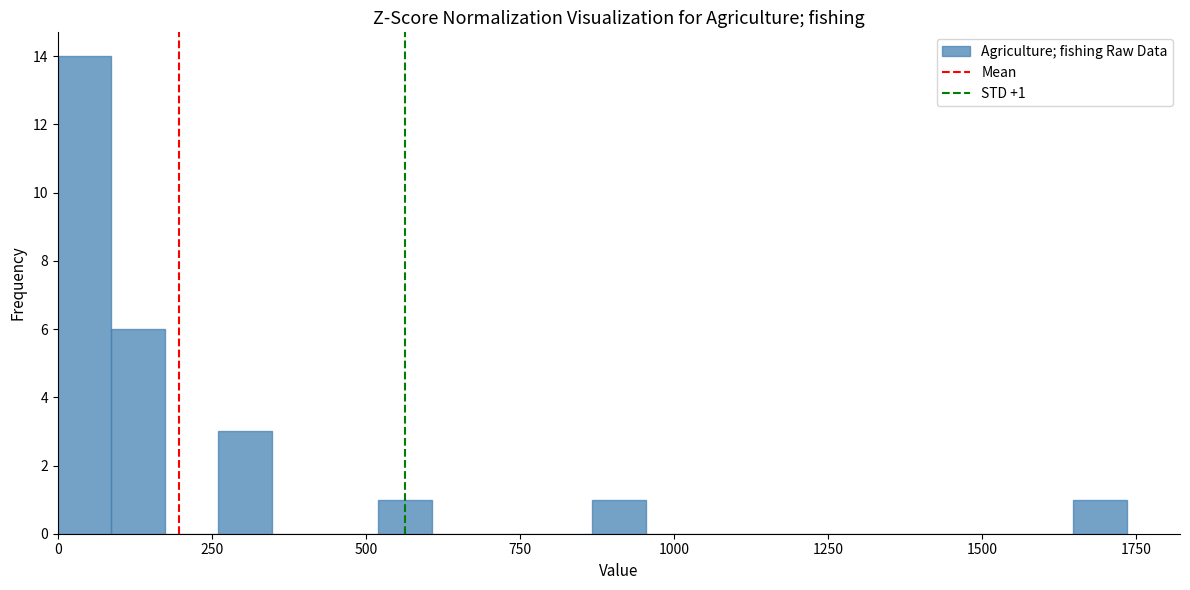

Read against the x-axis, roughly where is the centre of the tallest bar?

50